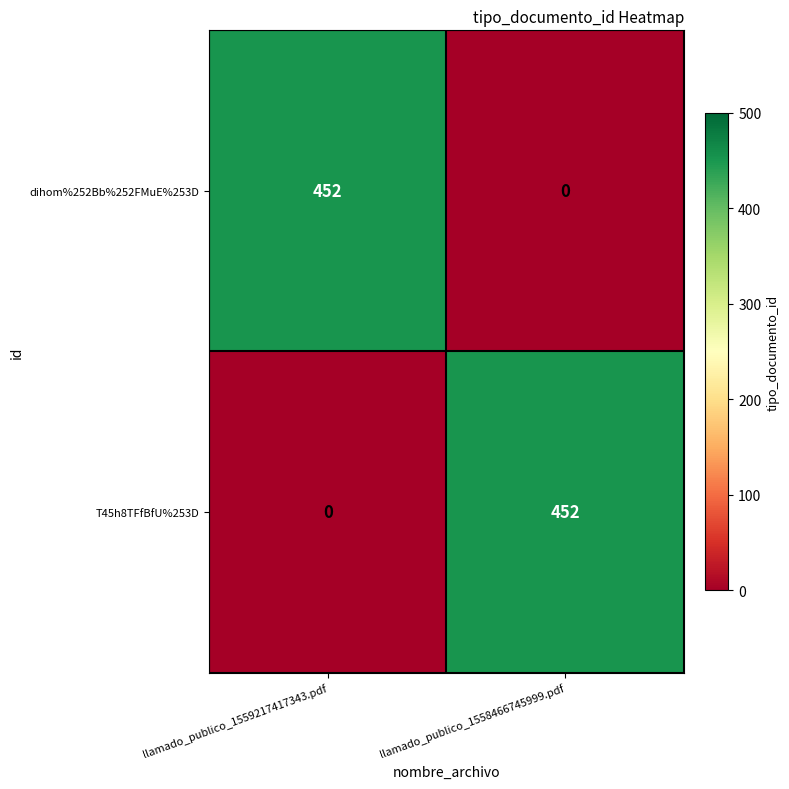

True or false: dihom%252Bb%252FMuE%253D has a value of -301 at llamado_publico_1558466745999.pdf.

False